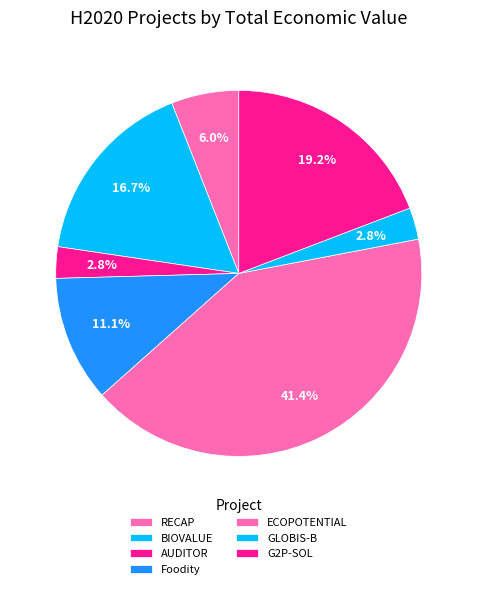

Which category has the smallest portion of the pie?

AUDITOR